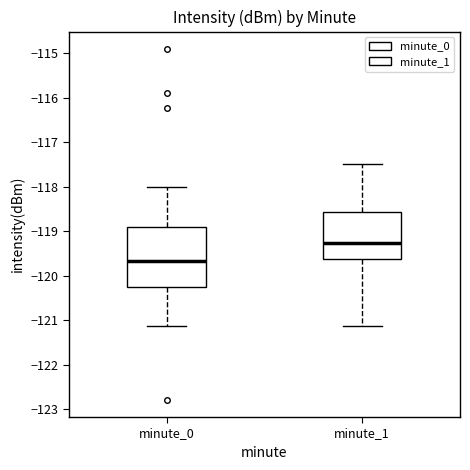

Which box has the highest median line?

minute_1